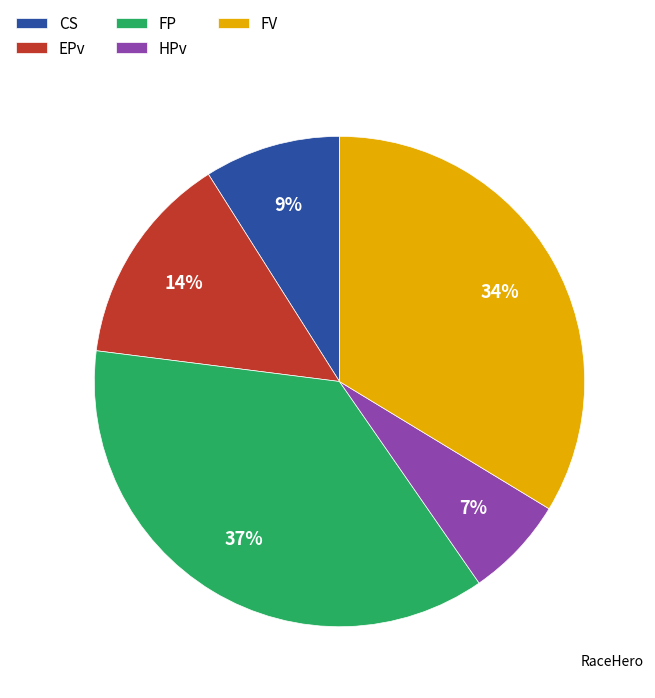

Is FP the majority of the pie?

No